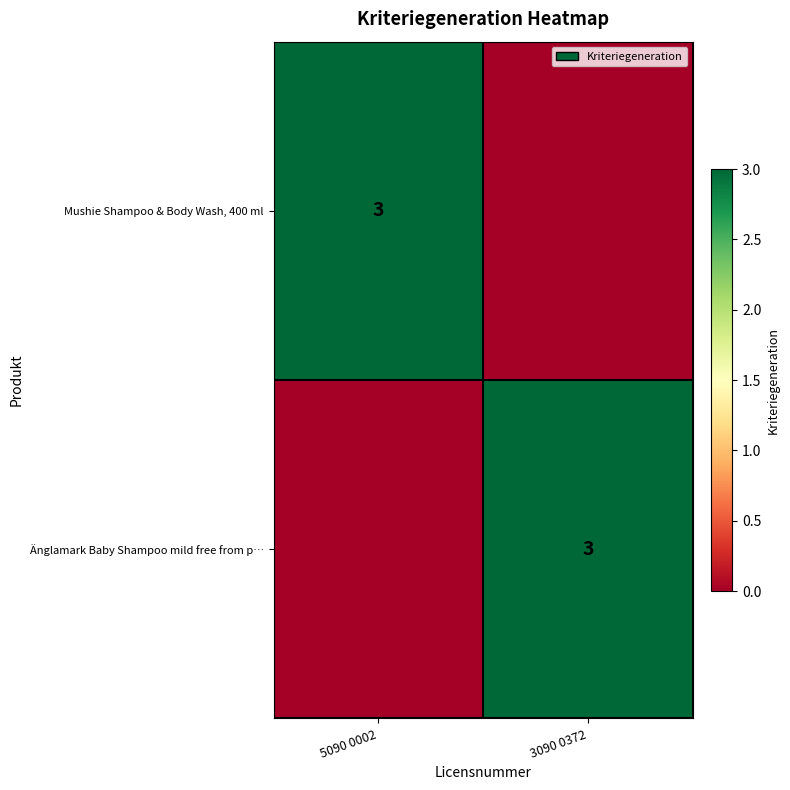

The value of Mushie Shampoo & Body Wash, 400 ml at 5090 0002 is 3. True or false?

True